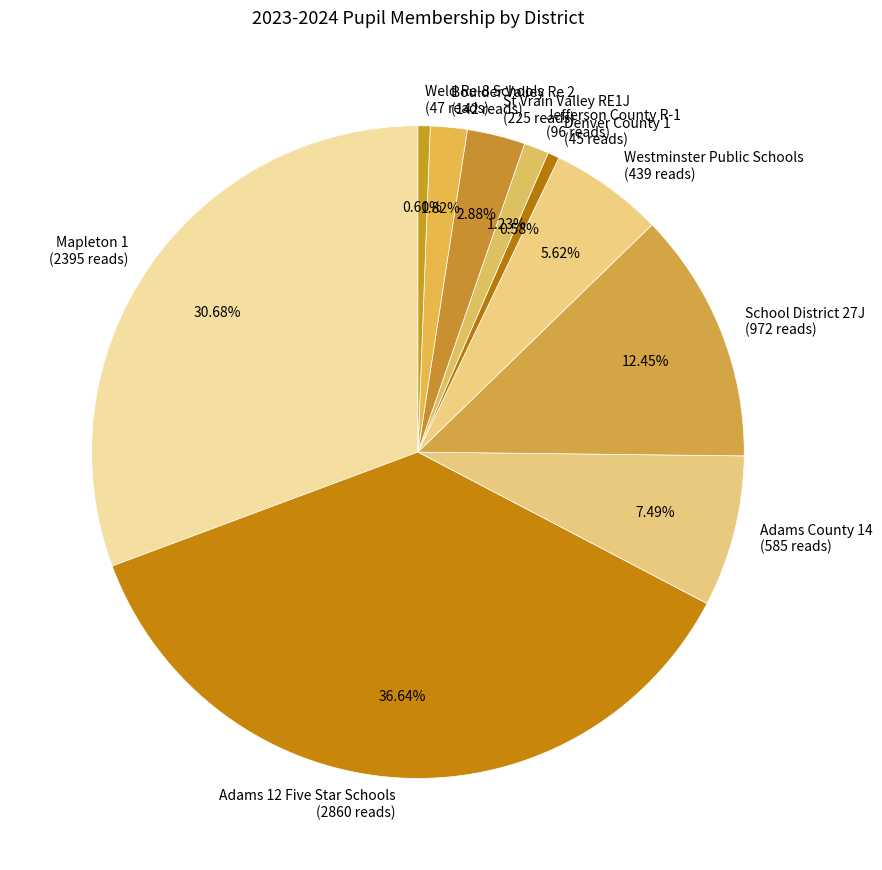

To the nearest percent, what portion does St Vrain Valley RE1J represent?

3%